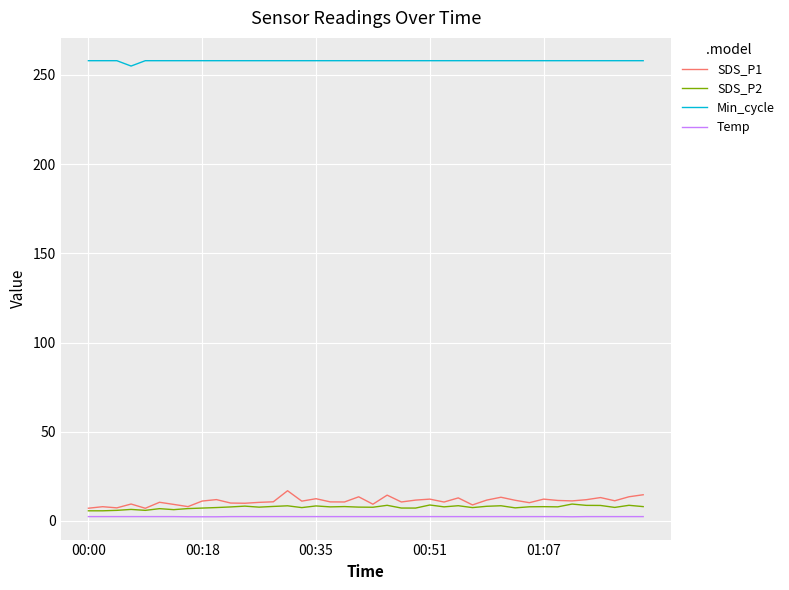

What is the difference between the maximum and minimum values in the SDS_P1 series?

9.8